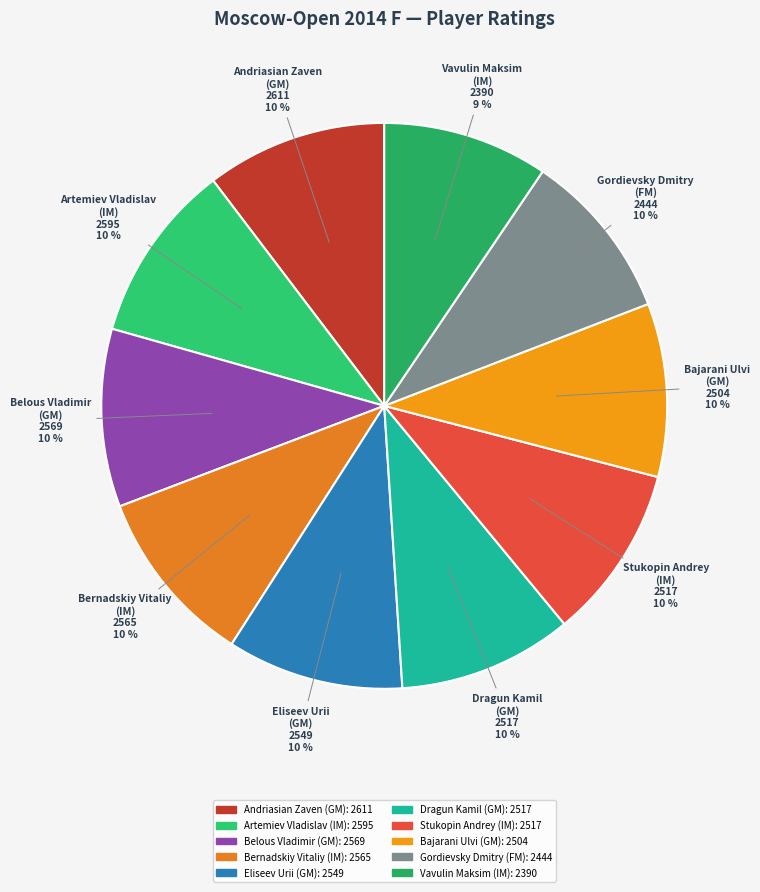

Is it true that Stukopin Andrey (IM) is 10% of the pie?

True